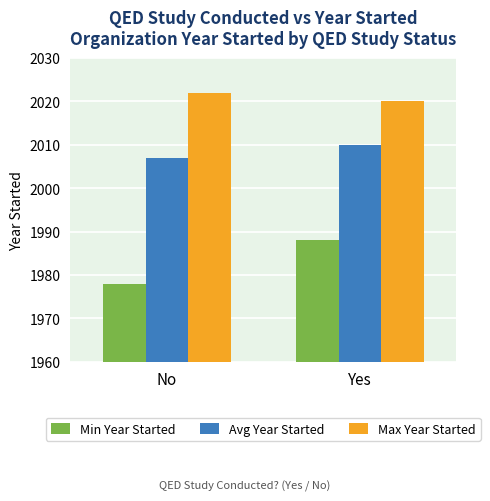

What is the sum of the Avg Year Started values at No and Yes?

4017